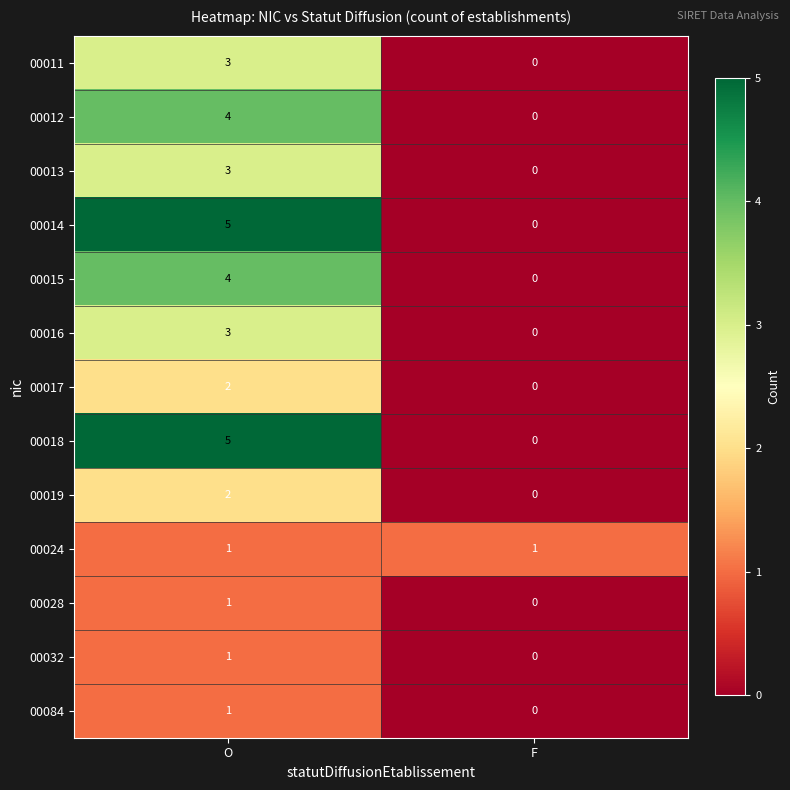

How many data points in 00017 are less than 2?

1